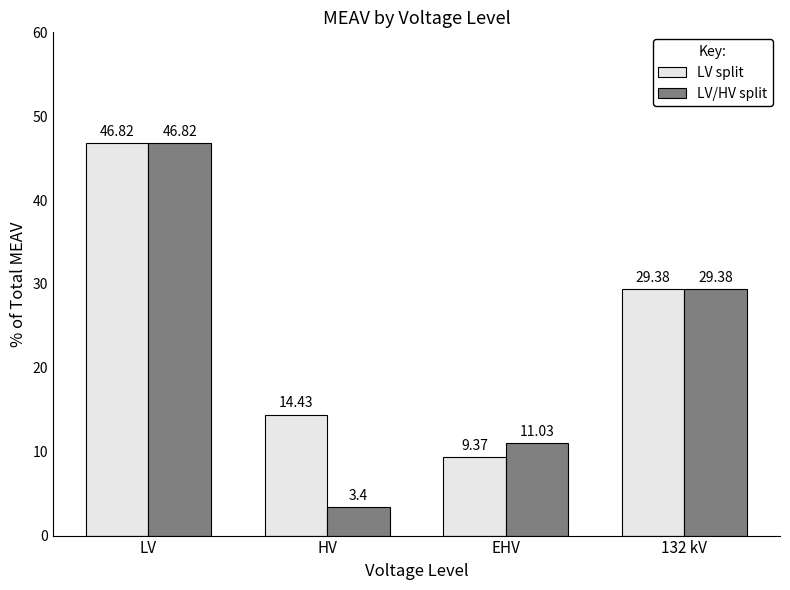

How many data points in LV split are less than 29?

2